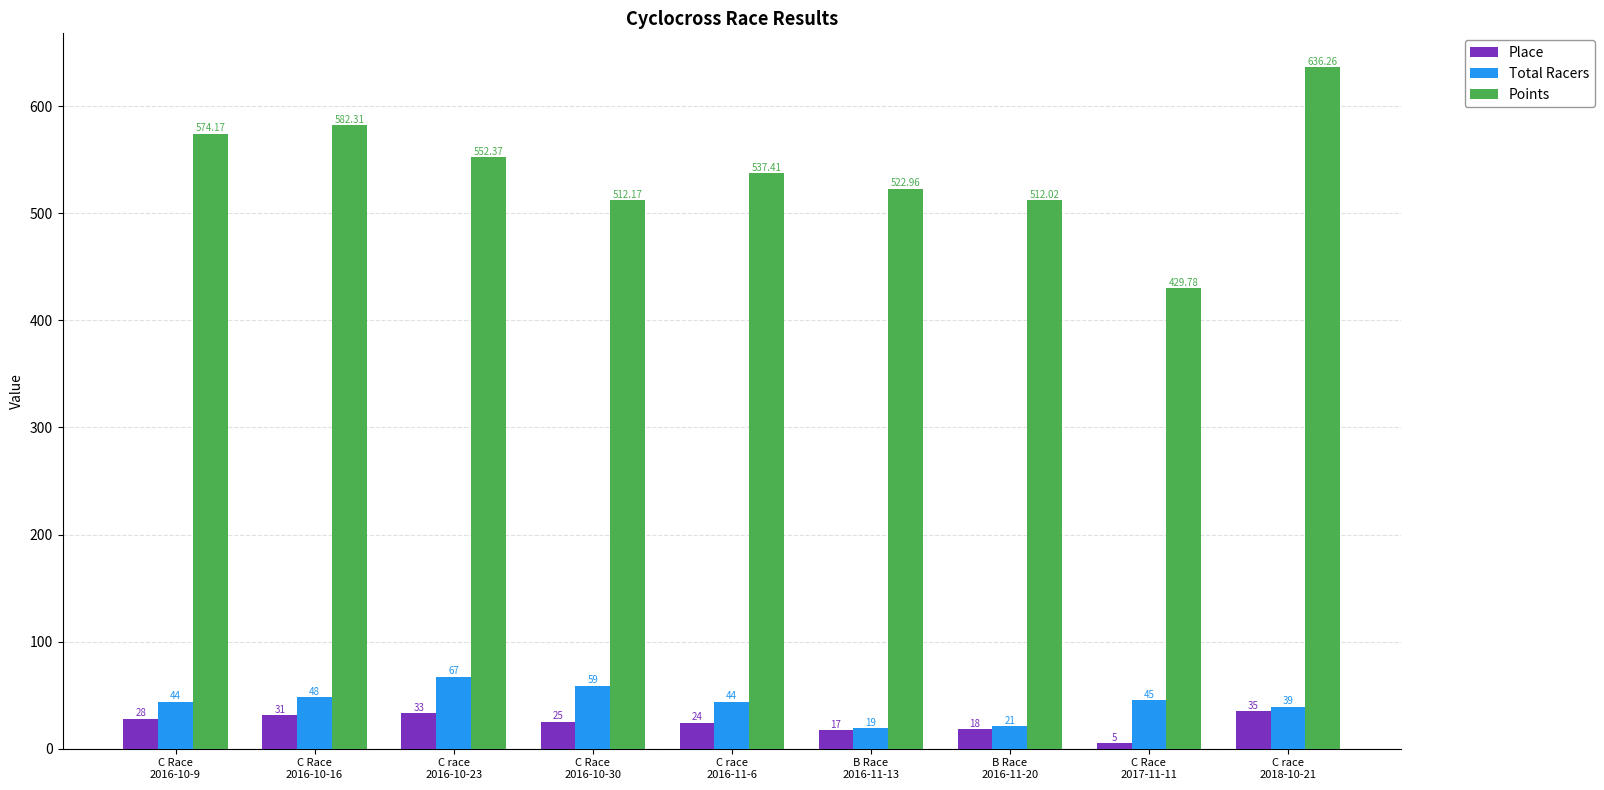

How many categories are shown in the chart?

9